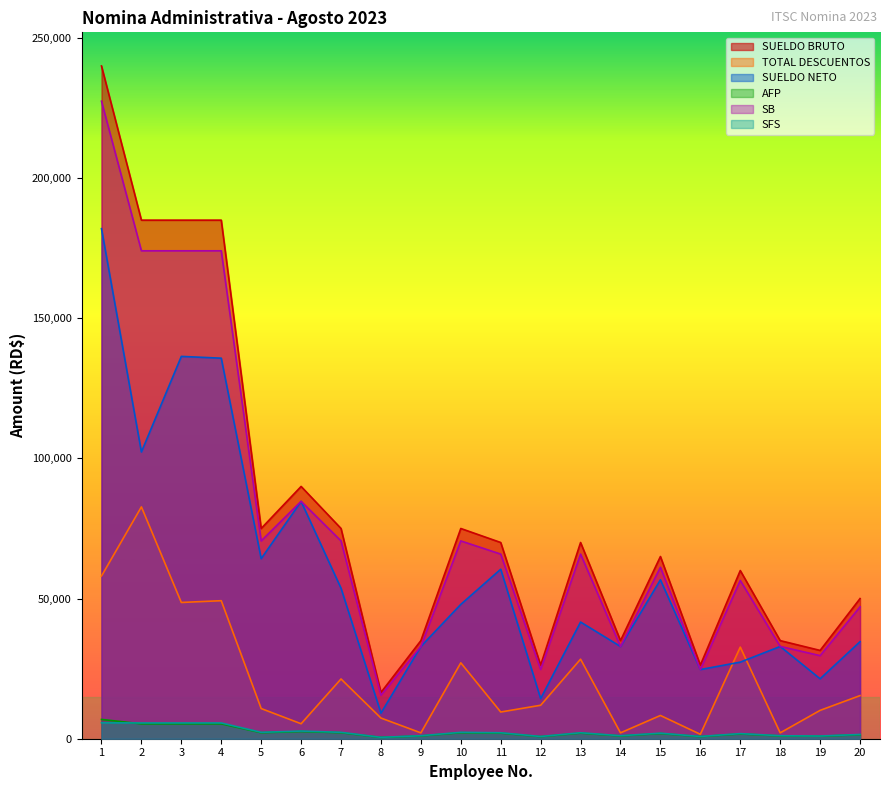

How many series are shown in this chart?

6